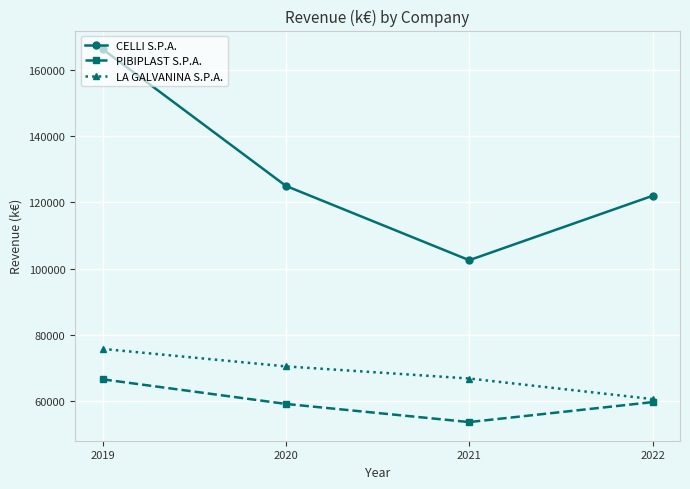

List the series in order of their peak value, highest first.

CELLI S.P.A., LA GALVANINA S.P.A., PIBIPLAST S.P.A.